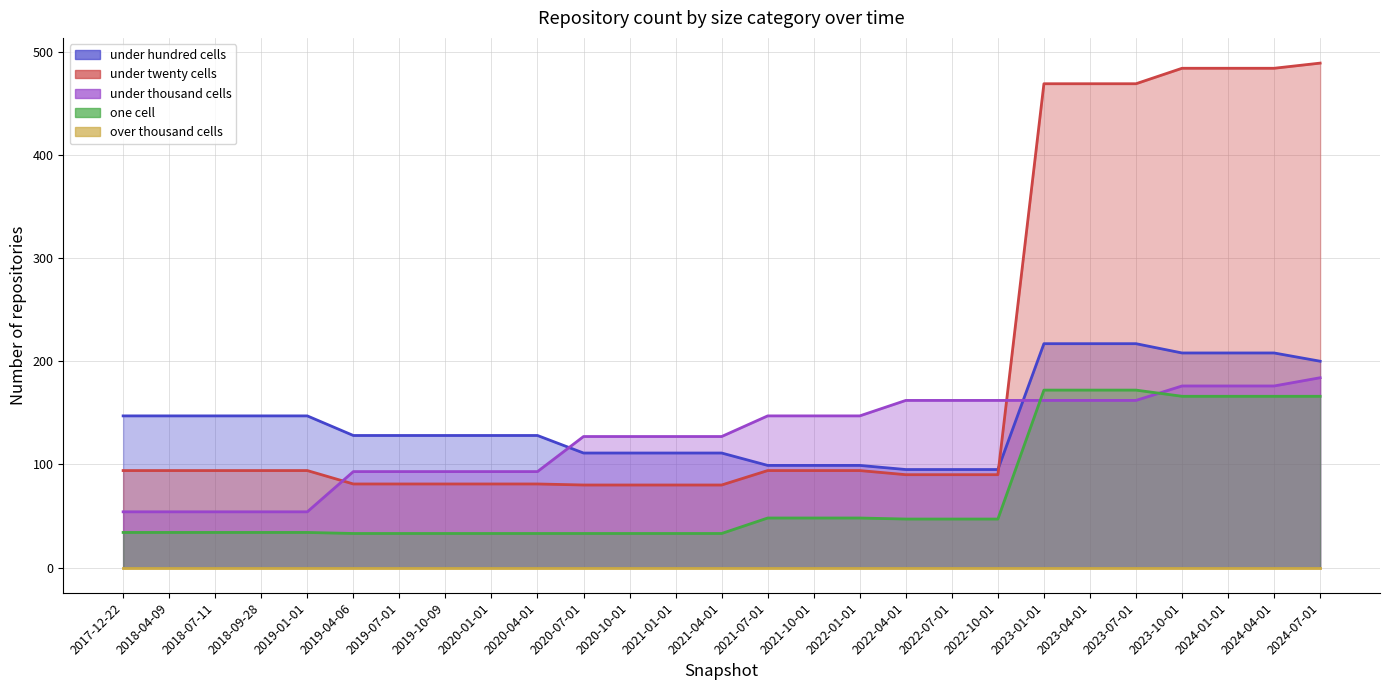

Does the chart have visible grid lines?

Yes